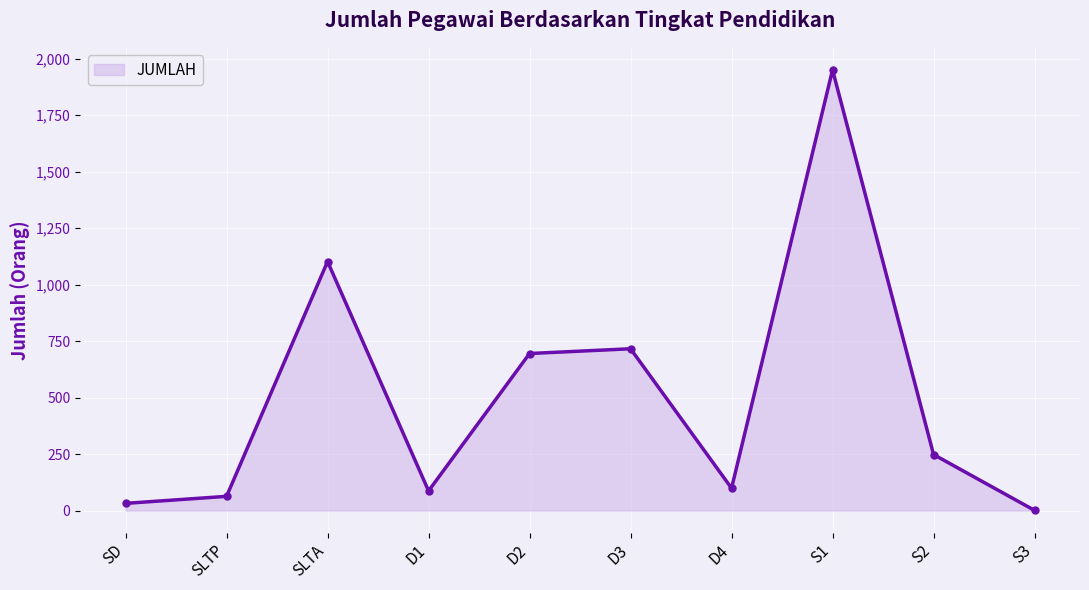

What is the change in value from D3 to D4?

-617